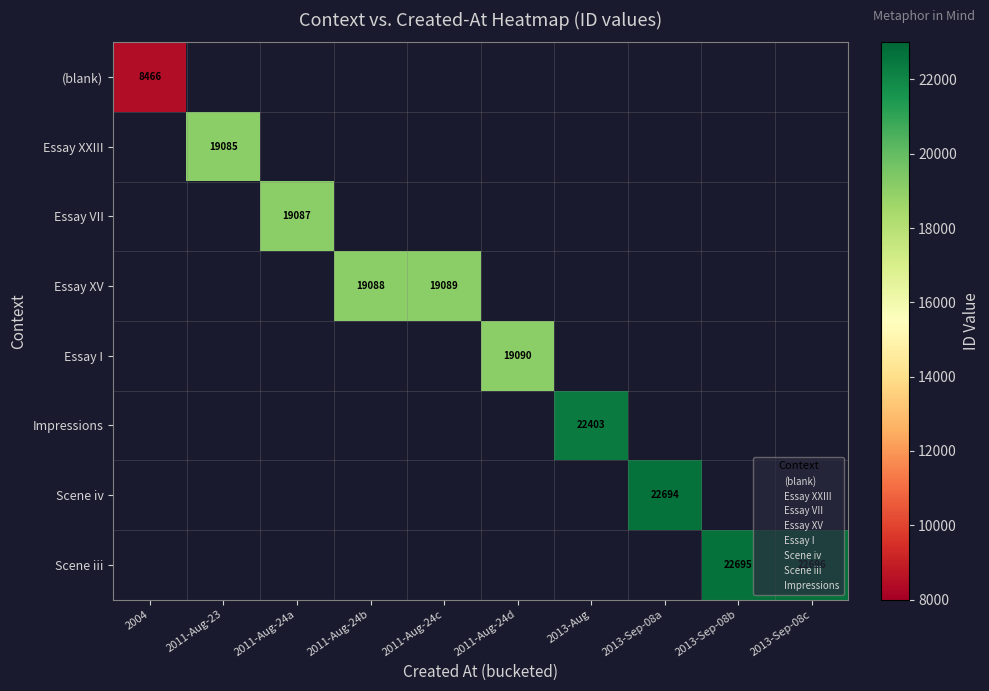

What is the greatest value displayed?

22696.0